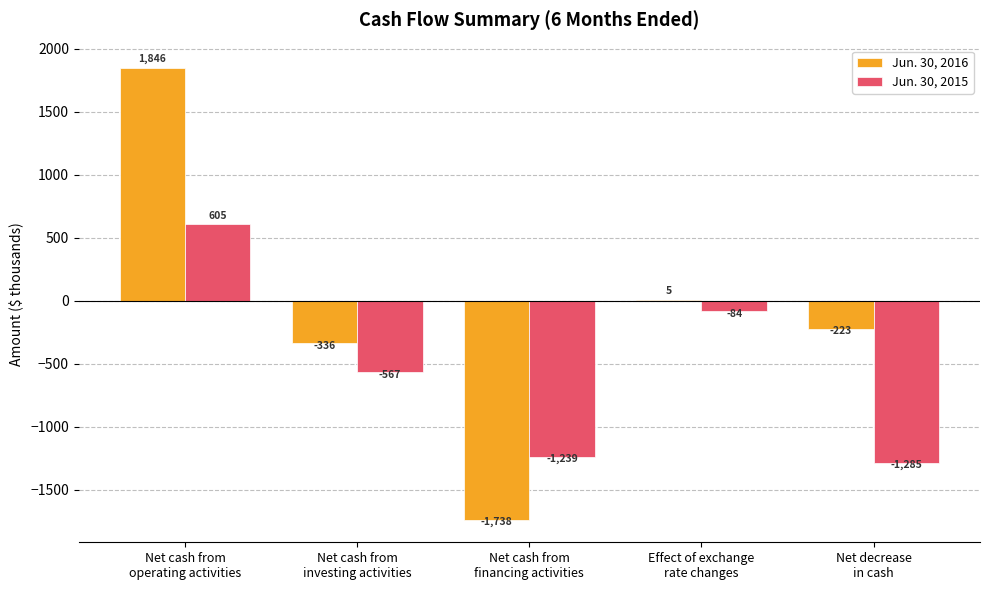

What is the difference between the Jun. 30, 2016 values at Net cash from
operating activities and Net cash from
investing activities?

2182